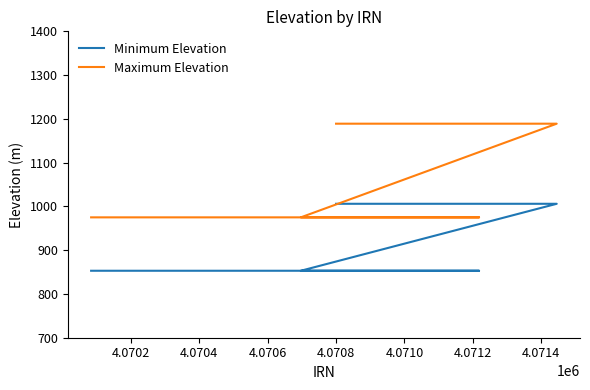

True or false: Minimum Elevation has a value of 1517 at 4.0710.

False